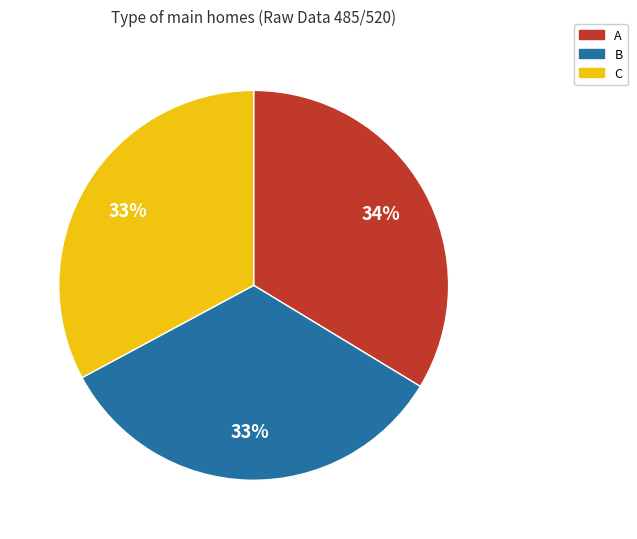

Is there a majority slice in this chart?

No